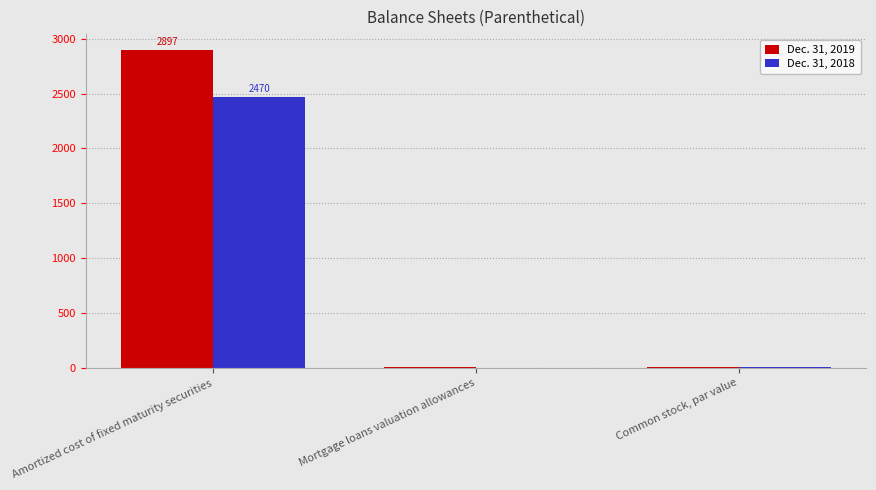

Is it true that Dec. 31, 2019 equals 2897 at Amortized cost of fixed maturity securities?

True